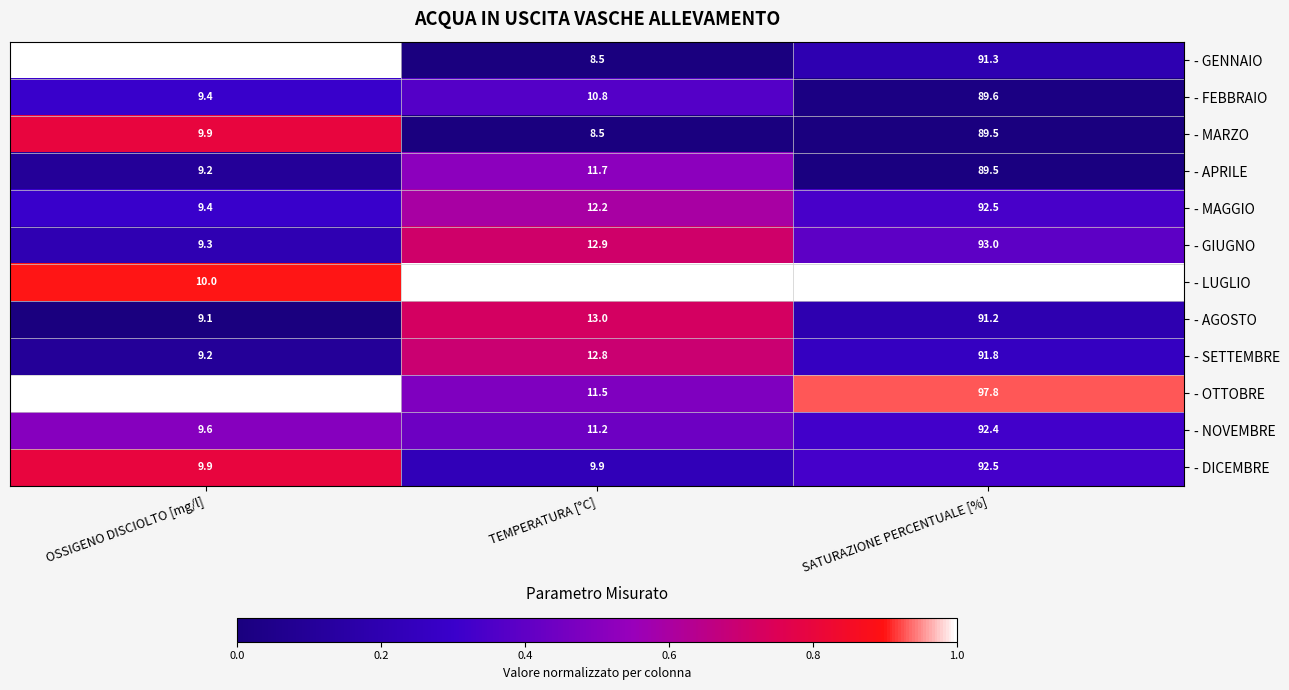

Where does the - GIUGNO series first go above 12?

TEMPERATURA [°C]